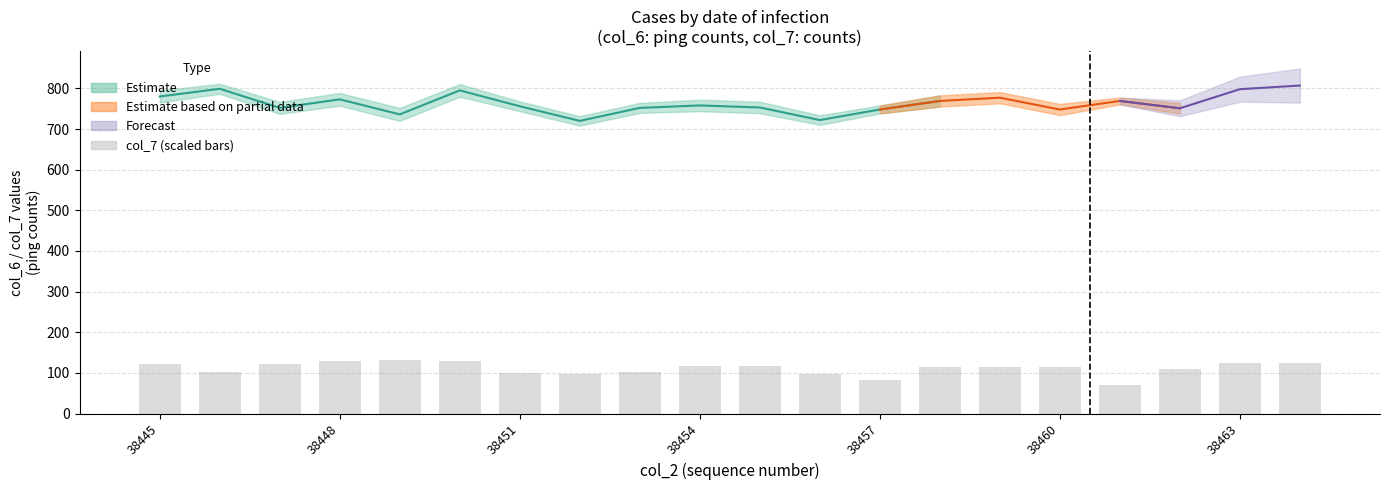

What is the average value?

111.5